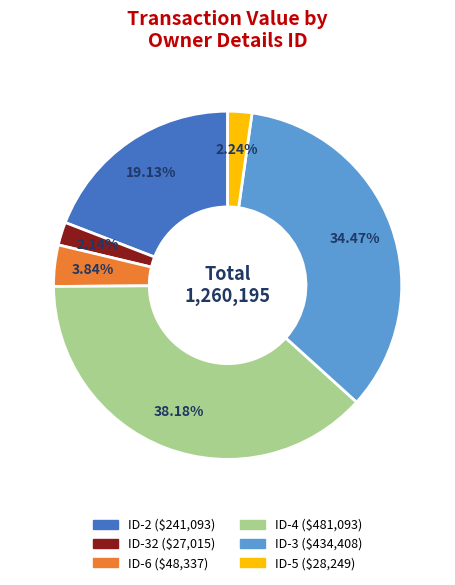

Is there a majority slice in this chart?

No